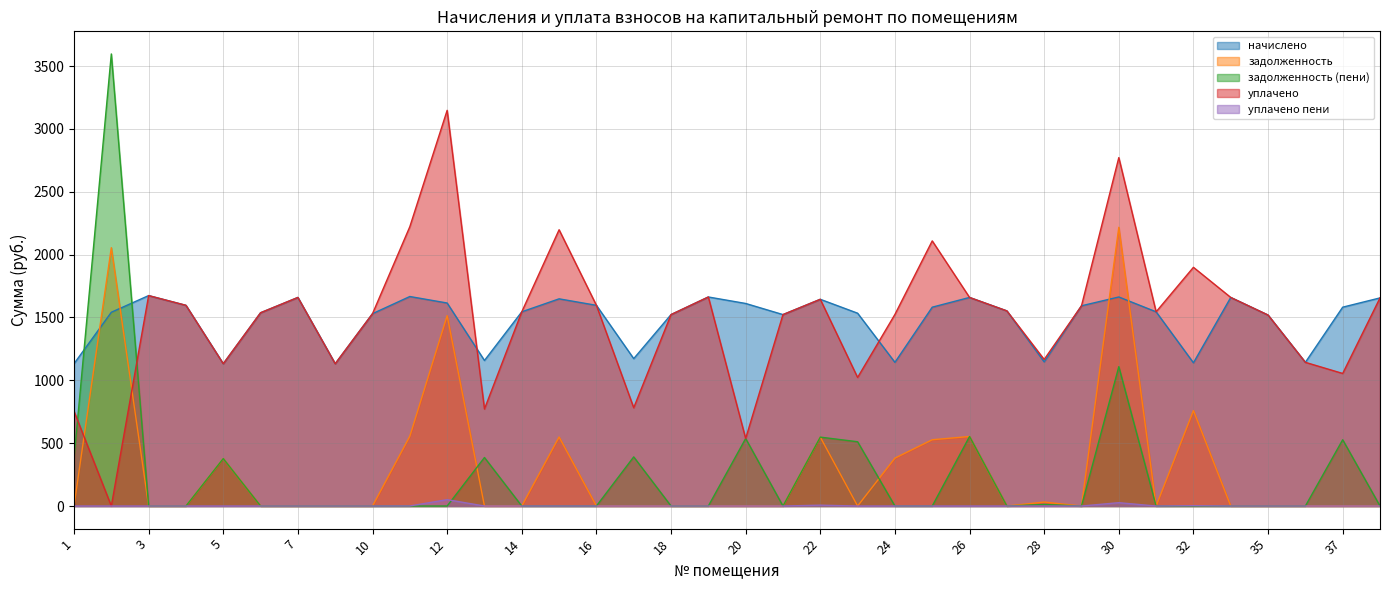

Where is уплачено nearest to the value 1573?

29